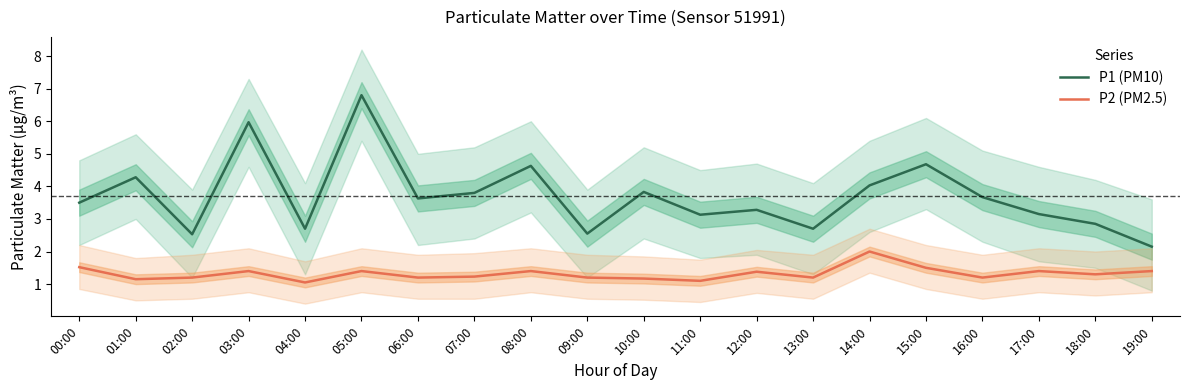

What position from the right is 05:00?

15